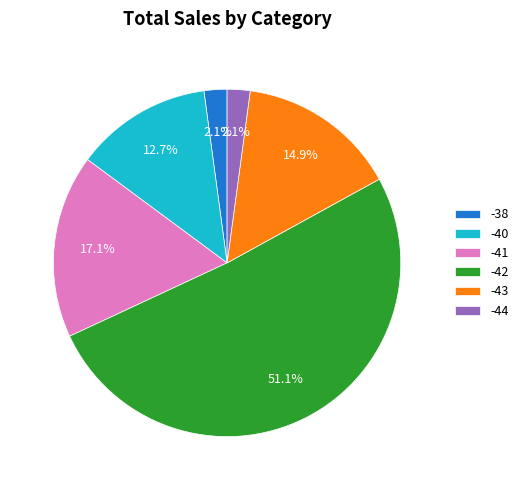

Which slice is the largest?

-42